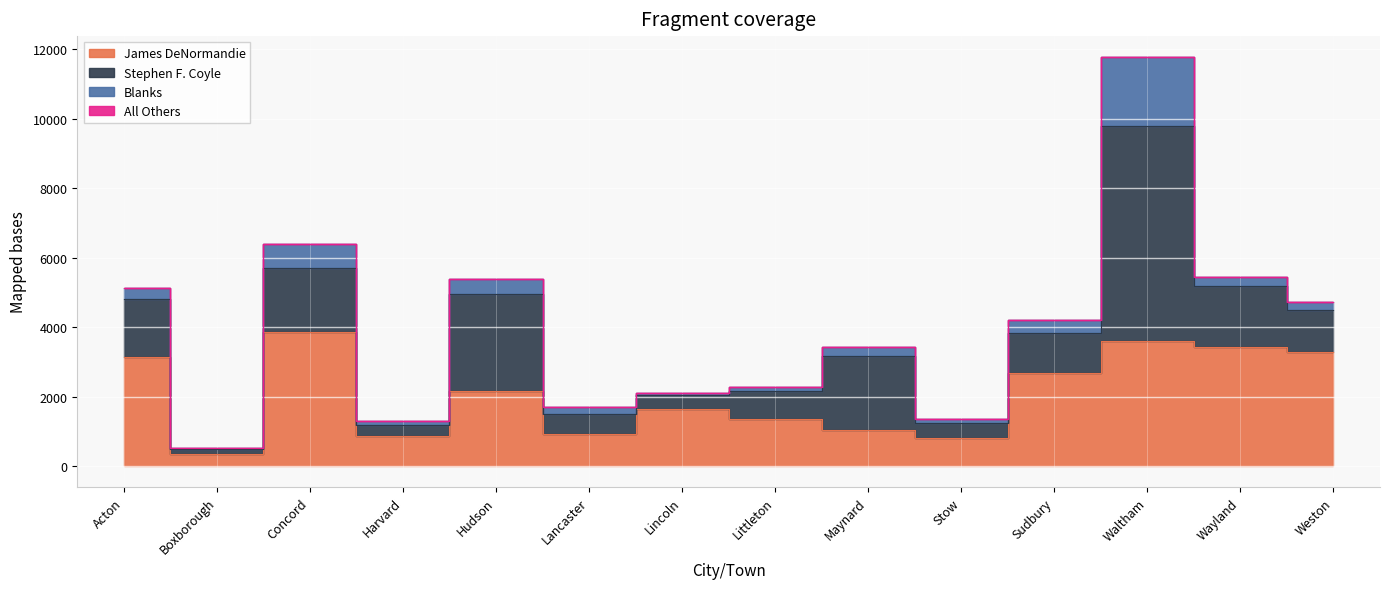

At how many categories does at least one series exceed 3602?

2